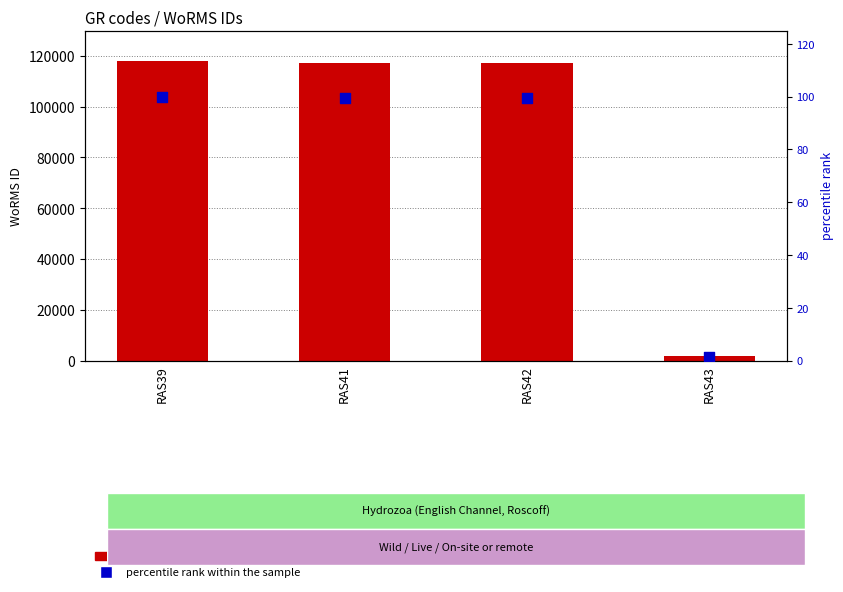

Is the value of WoRMS ID at RAS42 greater than the value of percentile rank within the sample at RAS39?

Yes